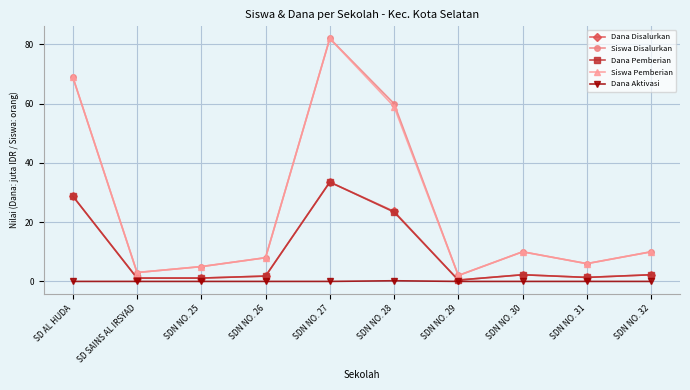

At which category is the sum across all series the highest?

SDN NO. 27